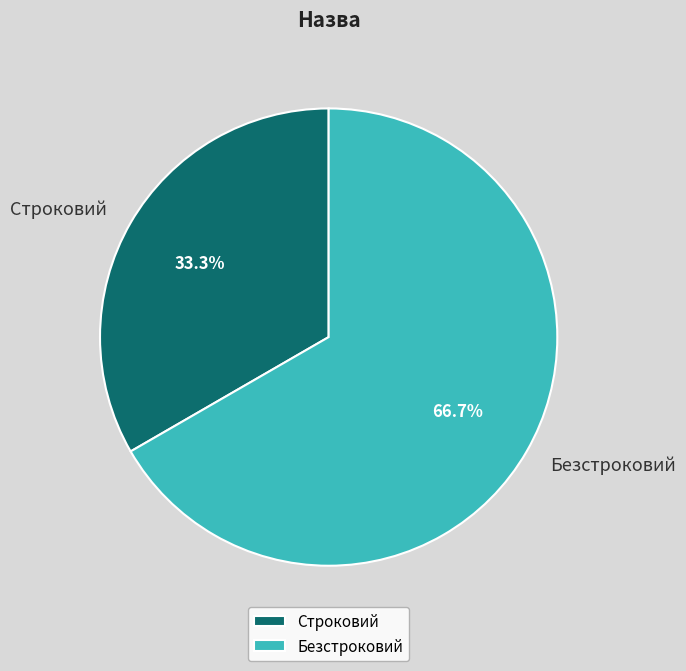

To the nearest percent, what is the difference between the Строковий and Безстроковий slice percentages?

33%